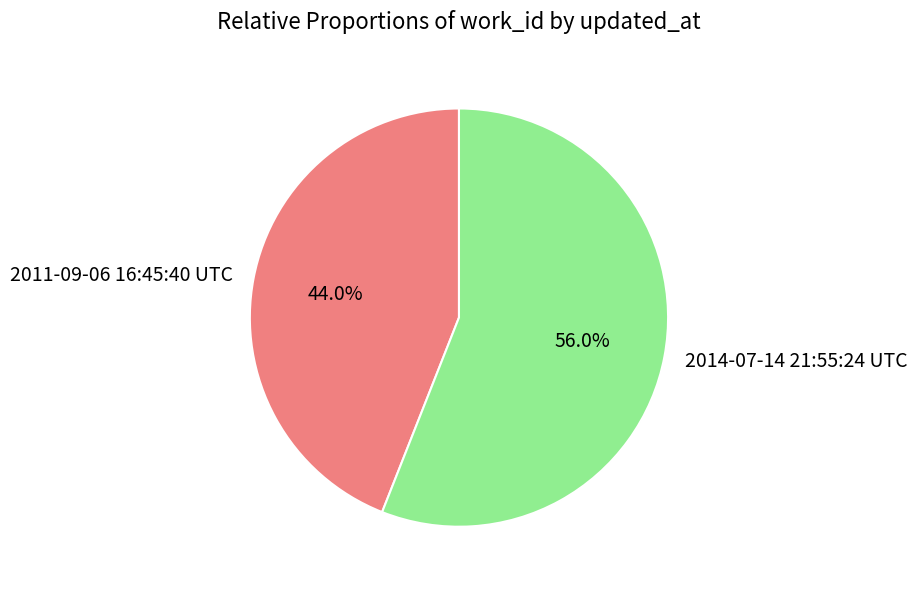

What percentage is the 2011-09-06 16:45:40 UTC slice, to the nearest percent?

44%